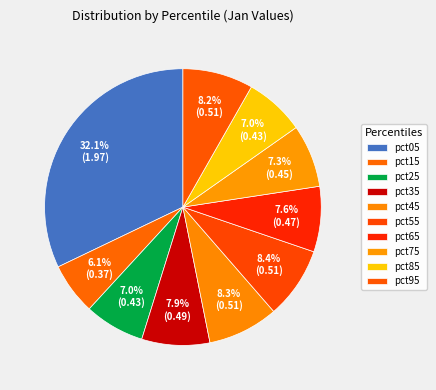

The pct65 slice represents 1% of the pie. True or false?

False